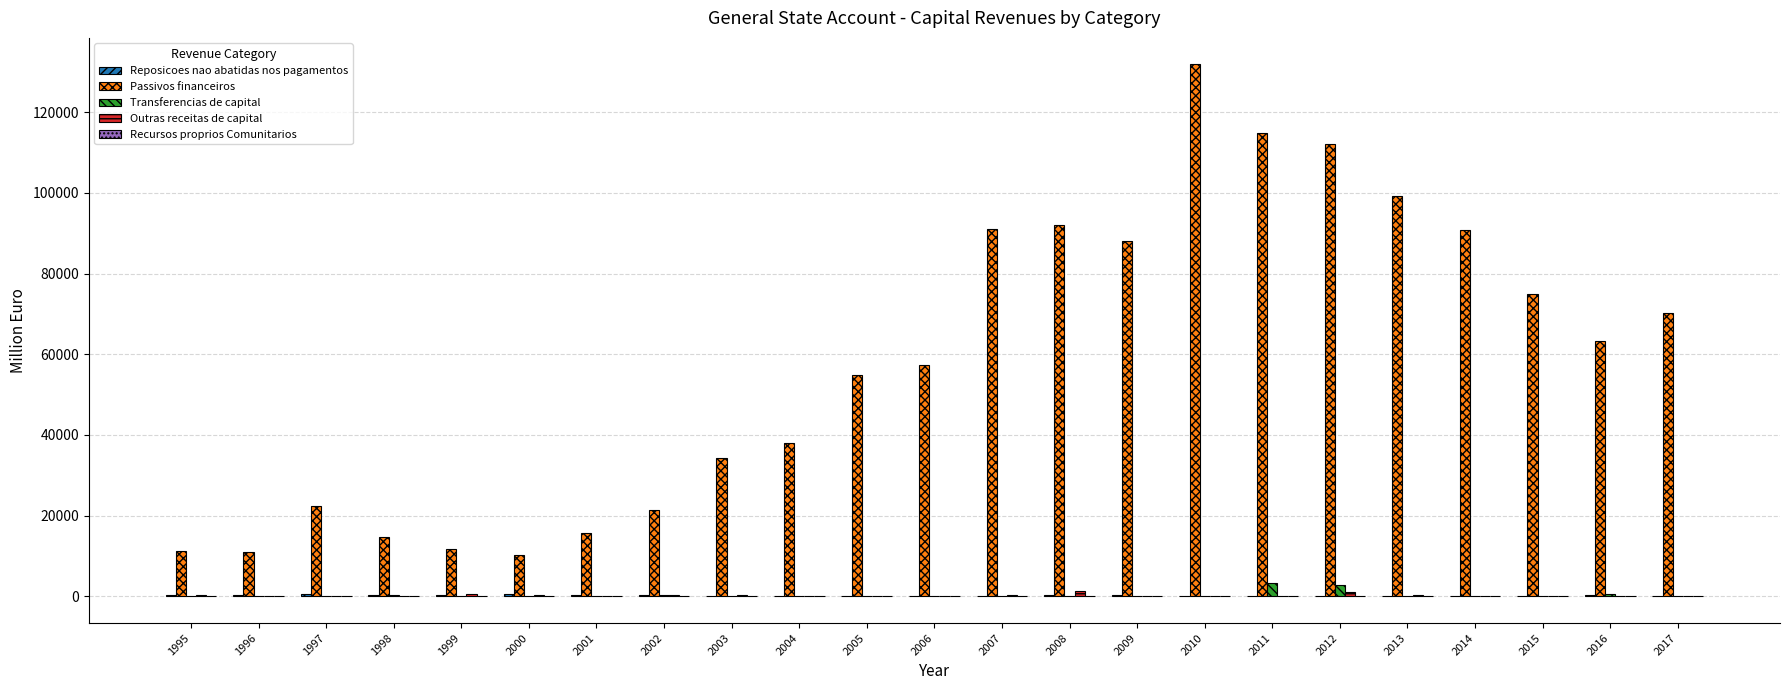

What is the sum of all Transferencias de capital values?

9617.1